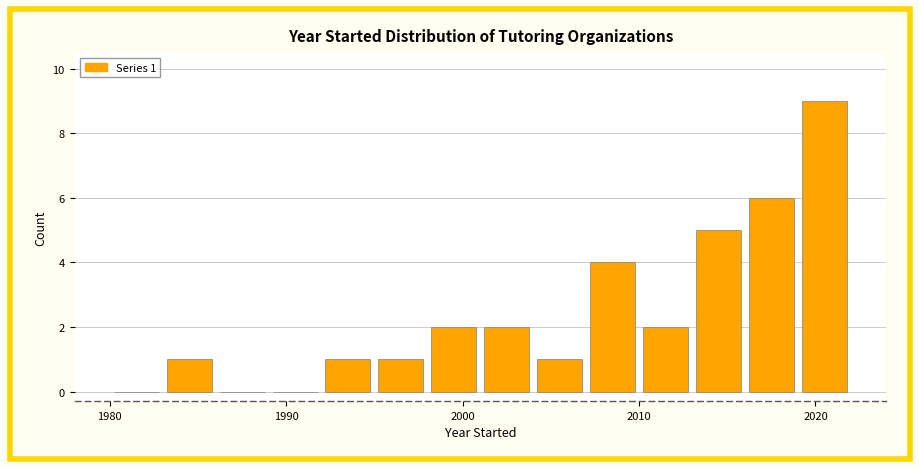

Around what value on the x-axis is the tallest bar? Give the approximate position of its centre, as read against the axis.

2021